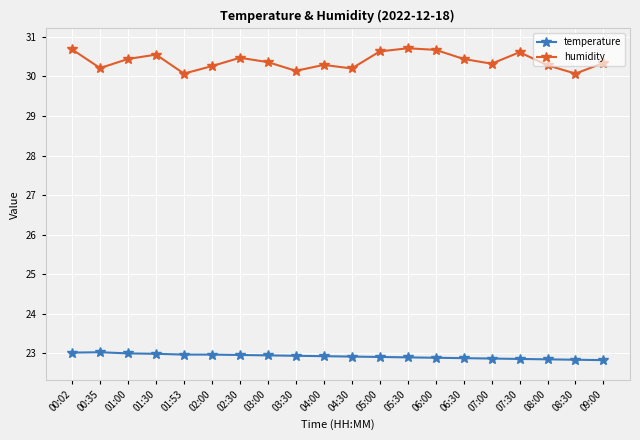

What is the sum of all humidity values?

607.7